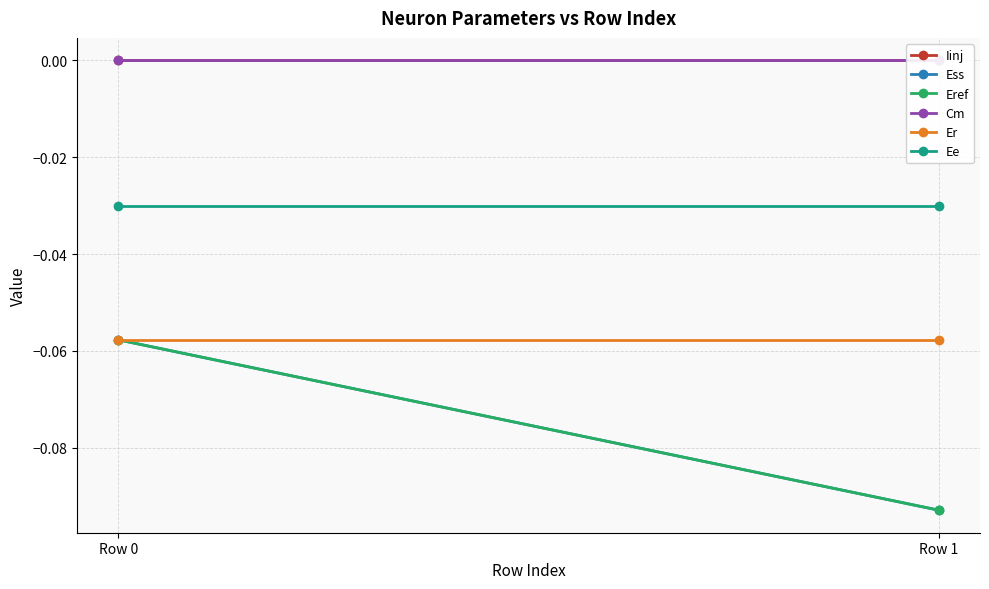

At Row 1, list the series in order from smallest to largest.

Ess, Eref, Er, Ee, Iinj, Cm